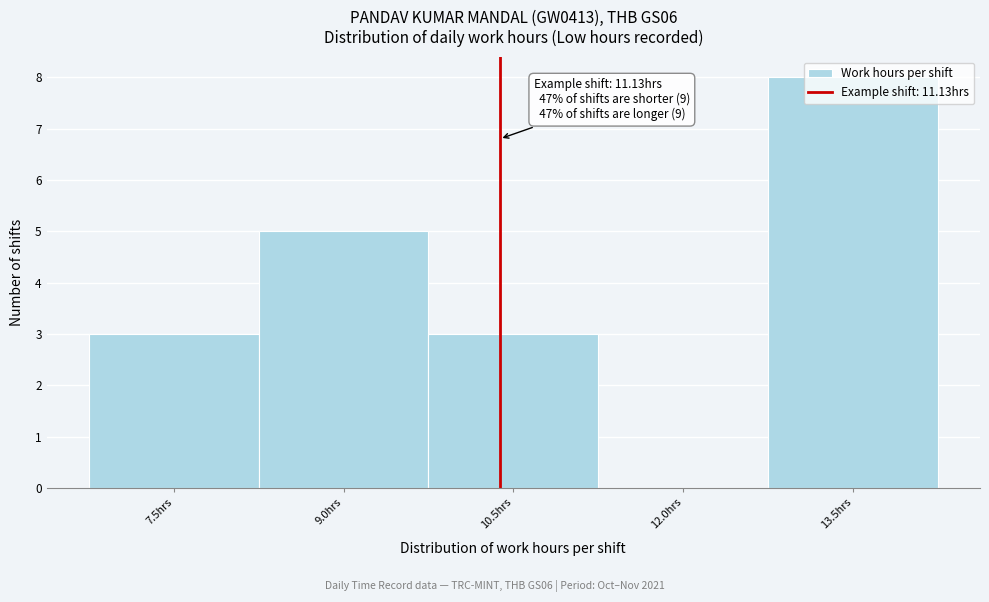

What is the sum of all values?

19